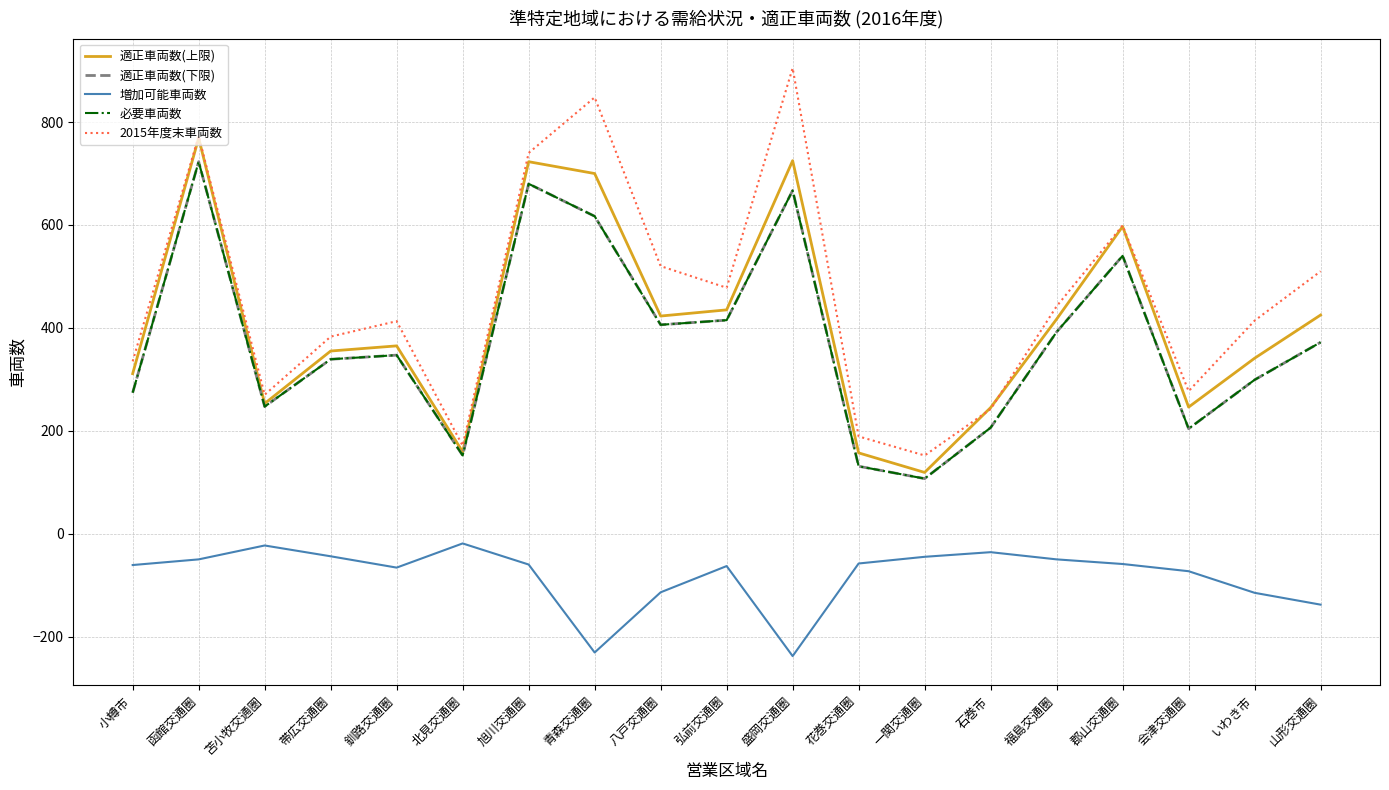

Reading left to right, what are all the values shown in this chart?

適正車両数(上限): 311	769	253	355	365	159	723	700	423	435	725	157	119	245	417	597	246	341	425
適正車両数(下限): 274	723	247	339	347	152	680	617	406	415	667	131	107	206	392	540	204	299	372
増加可能車両数: -61	-50	-23	-44	-66	-19	-60	-231	-114	-63	-238	-58	-45	-36	-50	-59	-73	-115	-138
必要車両数: 274	723	247	339	347	152	680	617	406	415	667	131	107	206	392	540	204	299	372
2015年度末車両数: 335	773	270	383	413	171	740	848	520	478	905	189	152	242	442	599	277	414	510